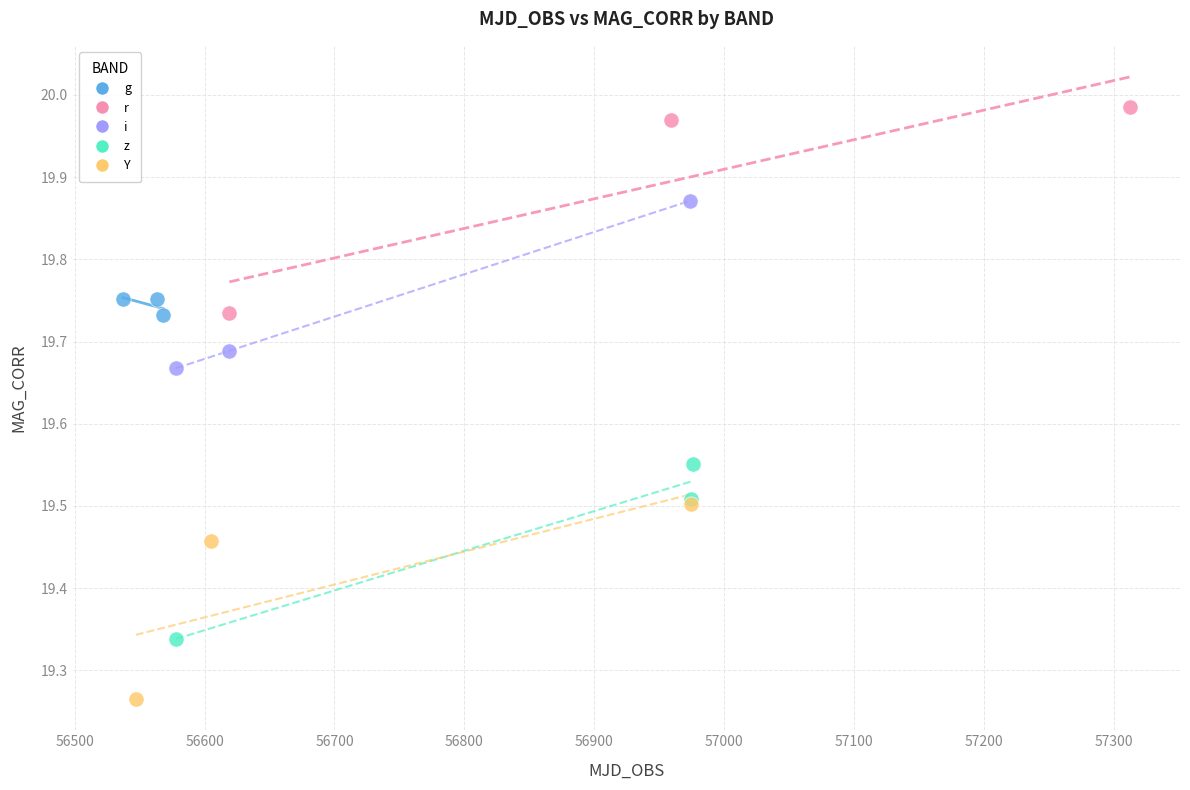

What are all the series names shown in the legend?

g, r, i, z, Y